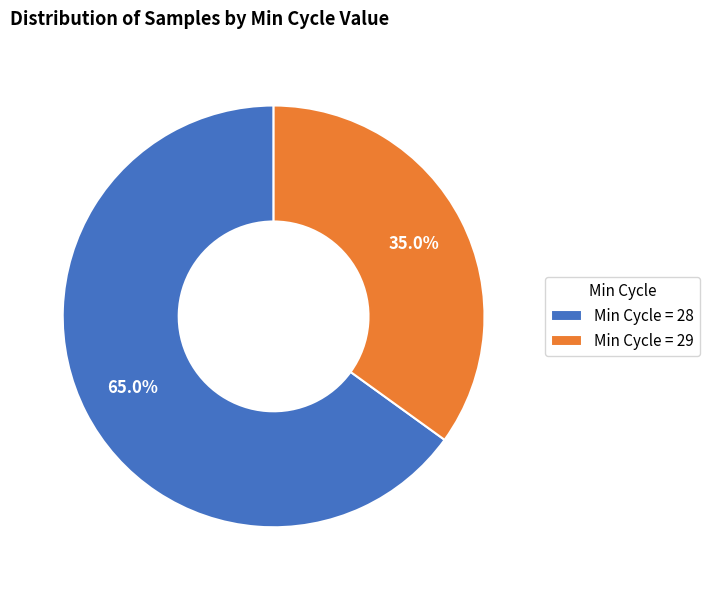

What percentage is NOT represented by Min Cycle = 29?

65.0%